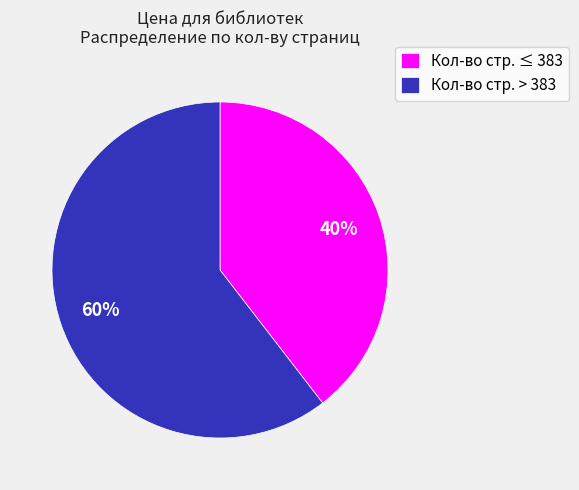

What is the smallest slice in the pie chart?

Кол-во стр. ≤ 383